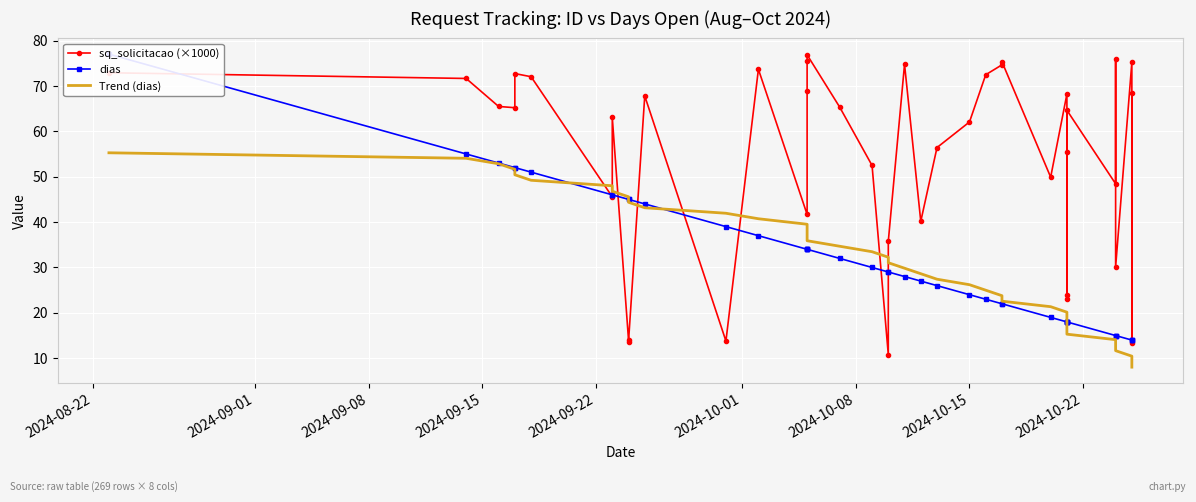

Which label corresponds to the largest value in the chart?

2024-08-22